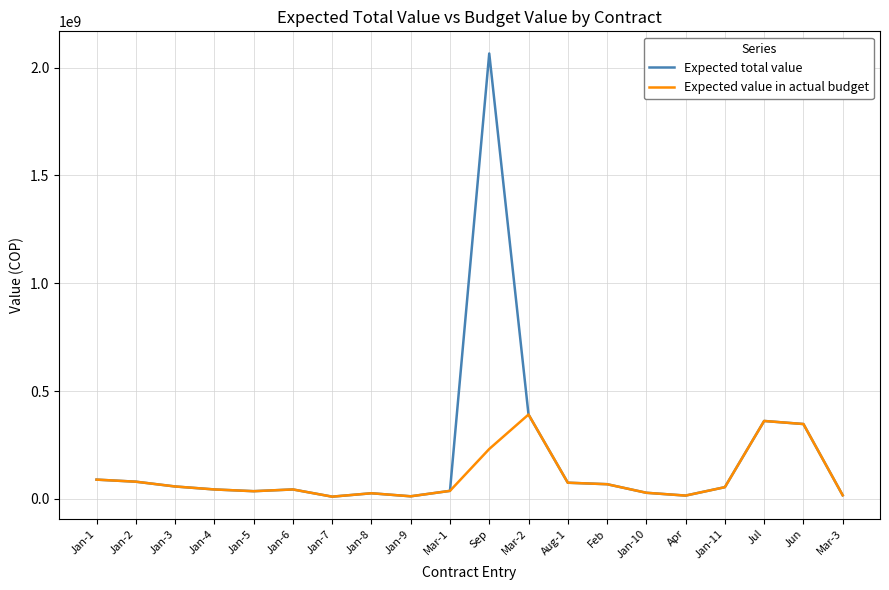

What is the difference between the second highest and minimum values in the Expected total value series?

380991640